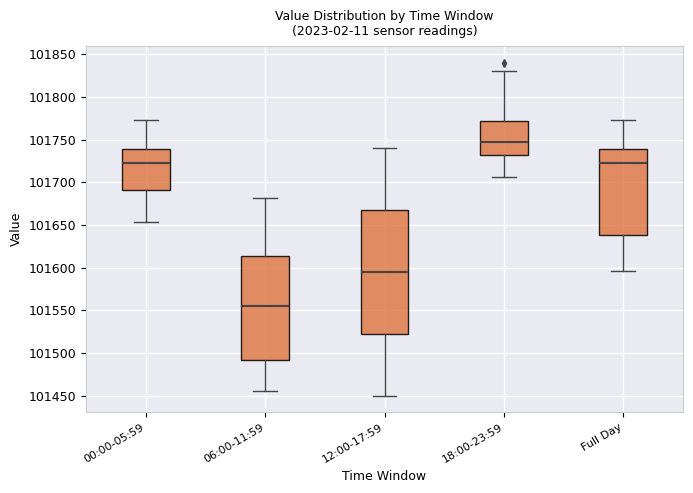

Reading left to right, transcribe this box plot: for each box, give where its median line is, the range the box spans, and where its two whiskers end, as read against the y-axis. The values are not printed on the chart, so give them approximately, as read against the axis.

00:00-05:59: median 101725, box 101690 to 101740, whiskers 101655 to 101775
06:00-11:59: median 101555, box 101490 to 101615, whiskers 101455 to 101680
12:00-17:59: median 101595, box 101525 to 101670, whiskers 101450 to 101740
18:00-23:59: median 101745, box 101730 to 101770, whiskers 101705 to 101830
Full Day: median 101725, box 101640 to 101740, whiskers 101595 to 101775